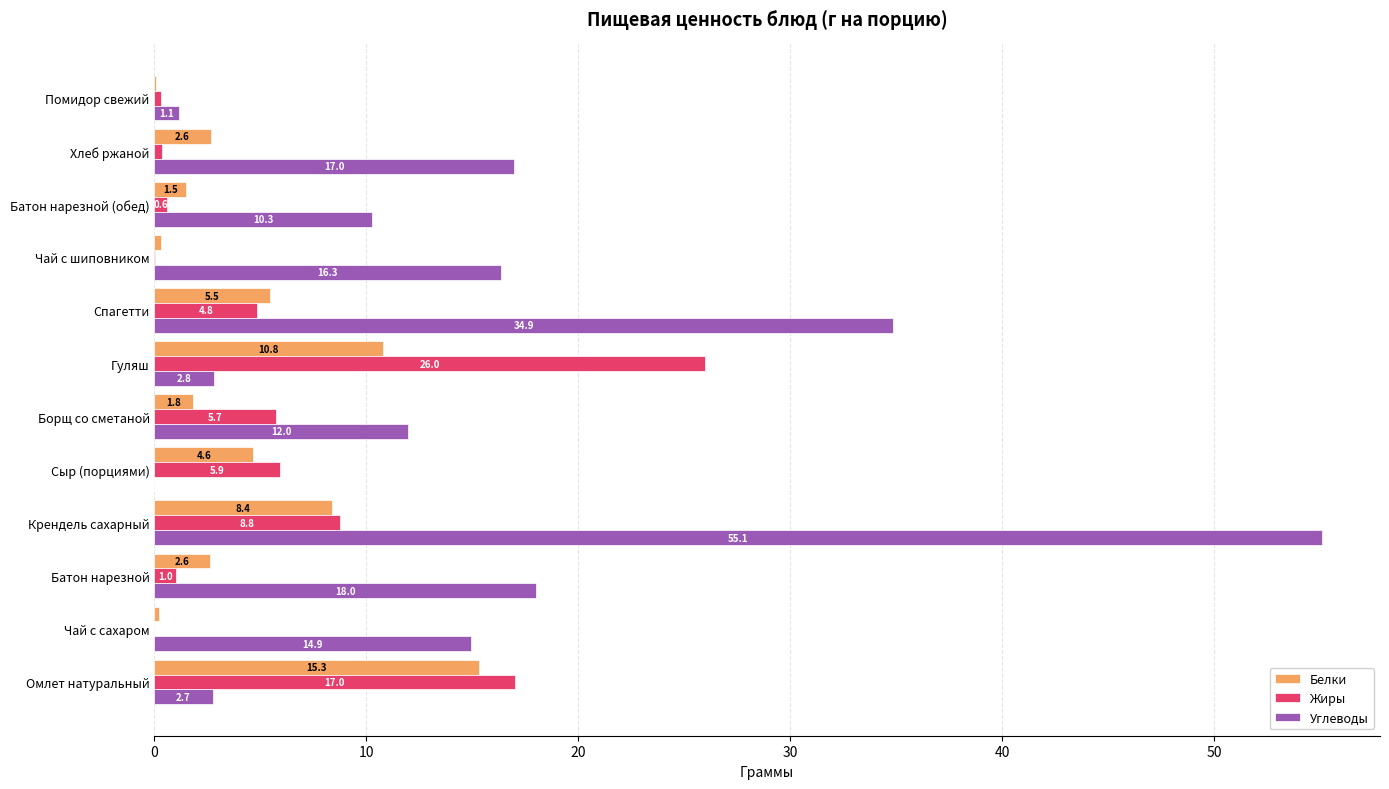

Which category has the highest value in the Жиры series?

Гуляш